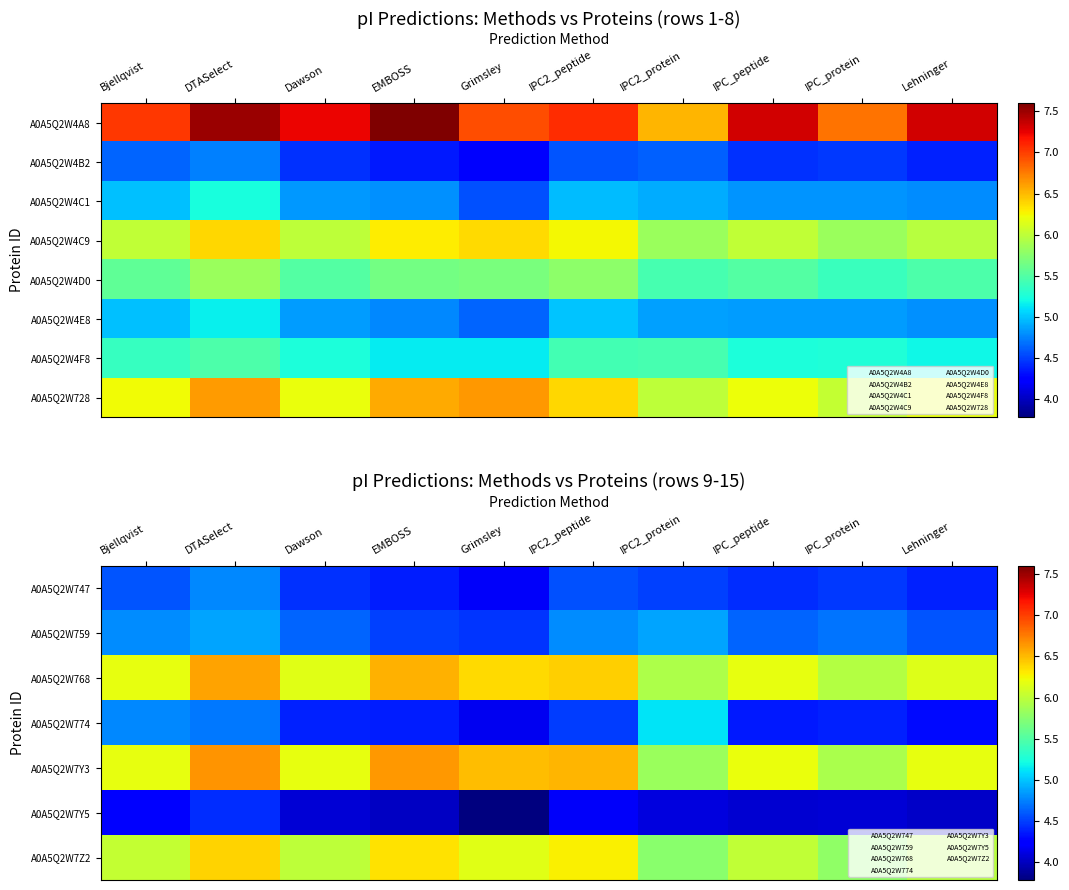

What is the difference between the highest and lowest values at Grimsley?

2.9